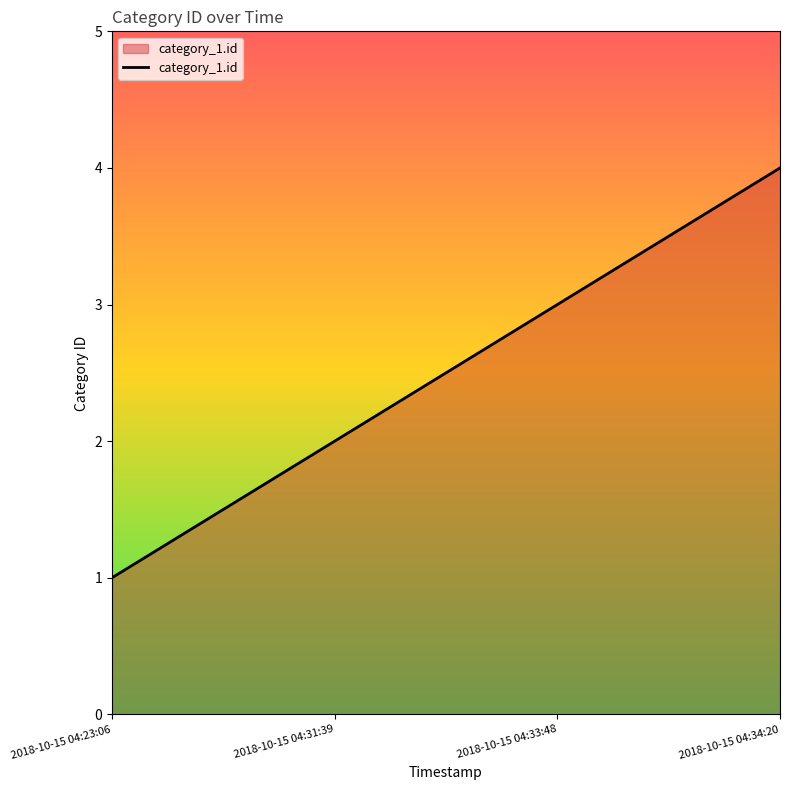

Rank the categories by value from highest to lowest.

2018-10-15 04:34:20, 2018-10-15 04:33:48, 2018-10-15 04:31:39, 2018-10-15 04:23:06